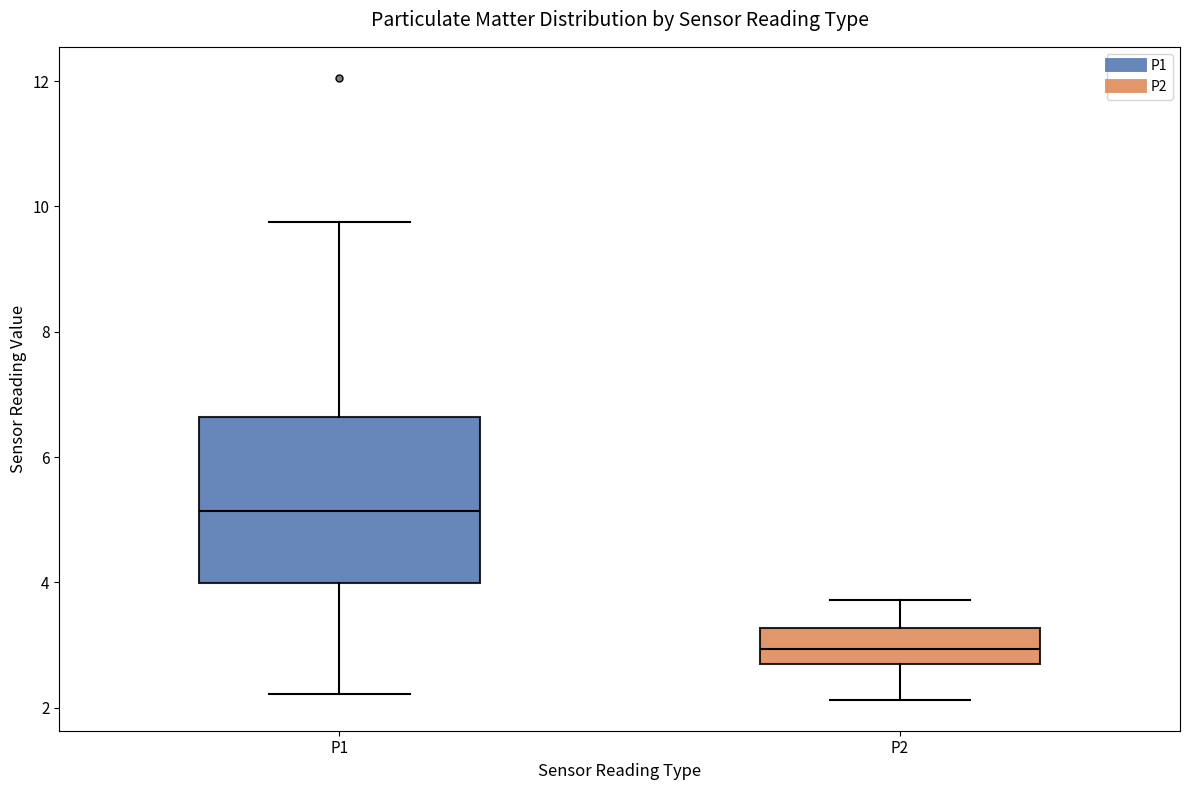

Where does the lower whisker of the box for P1 end on the y-axis? The values are not printed on the chart, so give them approximately, as read against the axis.

2.2